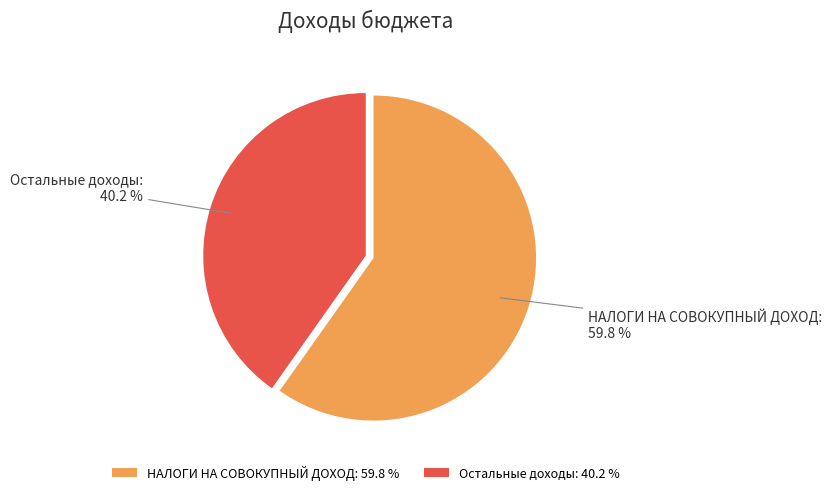

To the nearest percent, what is the average slice percentage?

50%